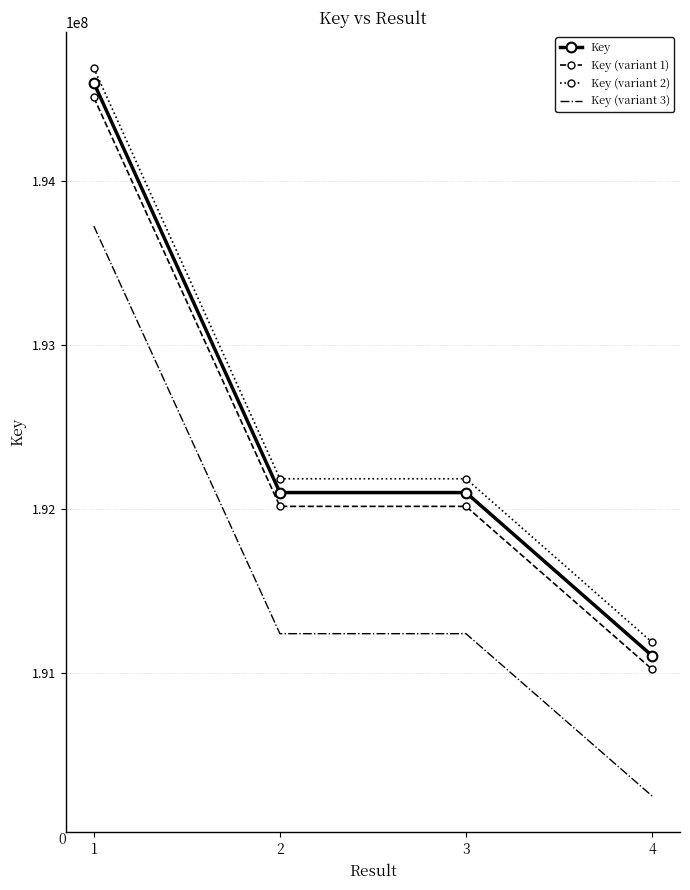

Is the value of Key (variant 1) at 3 greater than the value of Key (variant 3) at 2?

Yes